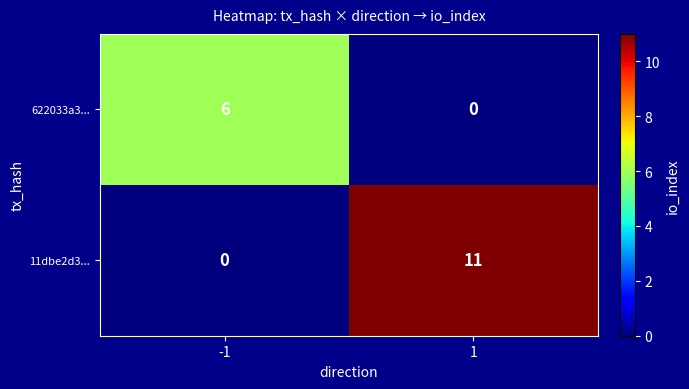

Reading left to right, what are all the values shown in this chart?

622033a3...: -1=6	1=0
11dbe2d3...: -1=0	1=11